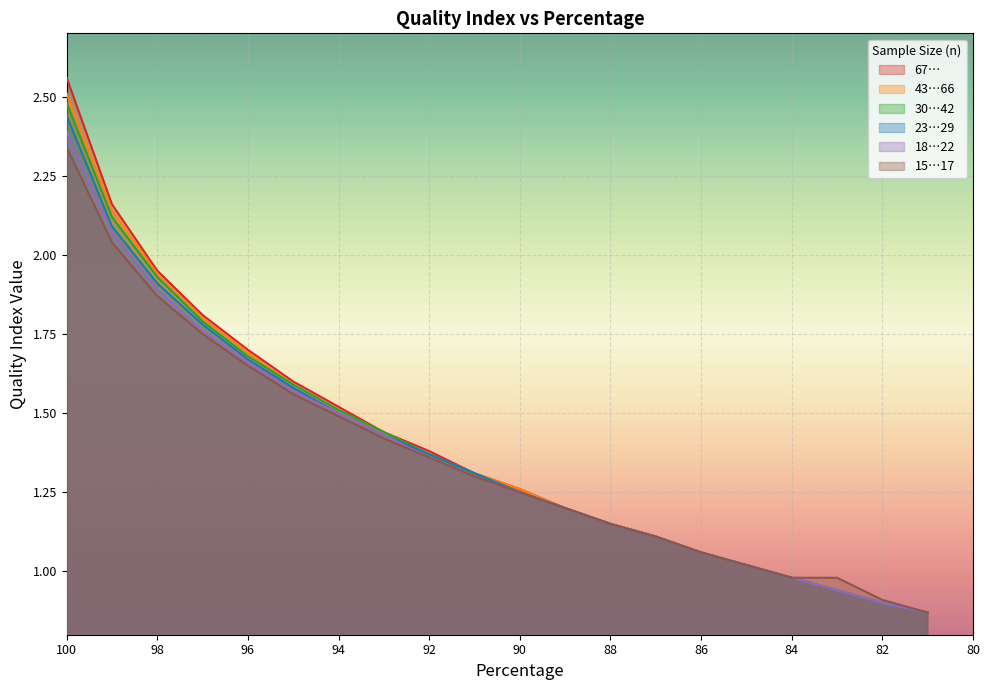

Reading left to right, transcribe all the data shown in this chart.

67…: 100=2.6	99=2.2	98=1.9	97=1.8	96=1.7	95=1.6	94=1.5	93=1.4	92=1.4	91=1.3	90=1.3	89=1.2	88=1.1	87=1.1	86=1.1	85=1.0	84=1.0	83=0.9	82=0.9	81=0.9
43…66: 100=2.5	99=2.1	98=1.9	97=1.8	96=1.7	95=1.6	94=1.5	93=1.4	92=1.4	91=1.3	90=1.3	89=1.2	88=1.1	87=1.1	86=1.1	85=1.0	84=1.0	83=0.9	82=0.9	81=0.9
30…42: 100=2.5	99=2.1	98=1.9	97=1.8	96=1.7	95=1.6	94=1.5	93=1.4	92=1.4	91=1.3	90=1.2	89=1.2	88=1.1	87=1.1	86=1.1	85=1.0	84=1.0	83=0.9	82=0.9	81=0.9
23…29: 100=2.4	99=2.1	98=1.9	97=1.8	96=1.7	95=1.6	94=1.5	93=1.4	92=1.4	91=1.3	90=1.2	89=1.2	88=1.1	87=1.1	86=1.1	85=1.0	84=1.0	83=0.9	82=0.9	81=0.9
18…22: 100=2.4	99=2.1	98=1.9	97=1.8	96=1.7	95=1.6	94=1.5	93=1.4	92=1.4	91=1.3	90=1.2	89=1.2	88=1.1	87=1.1	86=1.1	85=1.0	84=1.0	83=0.9	82=0.9	81=0.9
15…17: 100=2.3	99=2.0	98=1.9	97=1.8	96=1.6	95=1.6	94=1.5	93=1.4	92=1.4	91=1.3	90=1.2	89=1.2	88=1.1	87=1.1	86=1.1	85=1.0	84=1.0	83=1.0	82=0.9	81=0.9